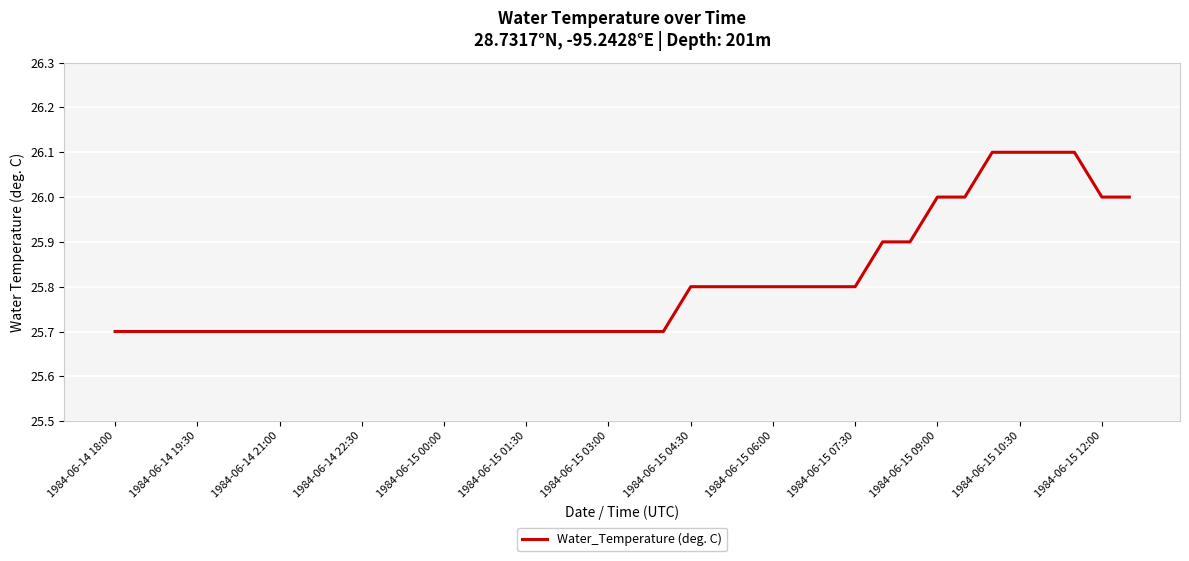

What is the sum of all values?

980.5